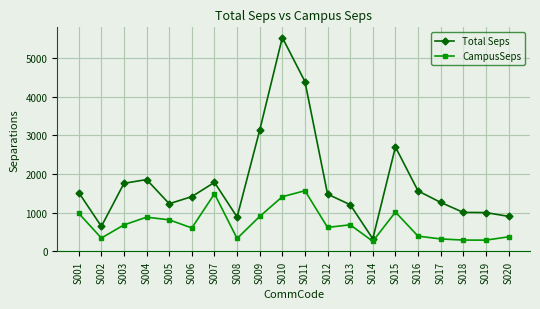

How many data points does each series have?

20